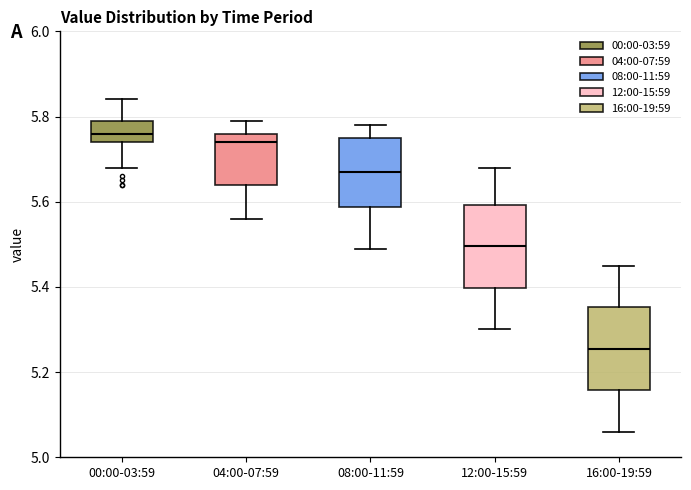

Which box's median line is the lowest?

16:00-19:59